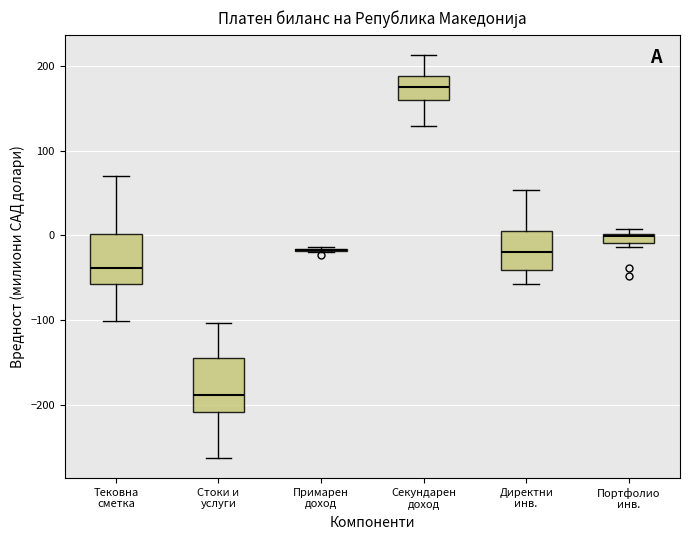

Where does the upper whisker of the box for Стоки и услуги end on the y-axis? The values are not printed on the chart, so give them approximately, as read against the axis.

-100